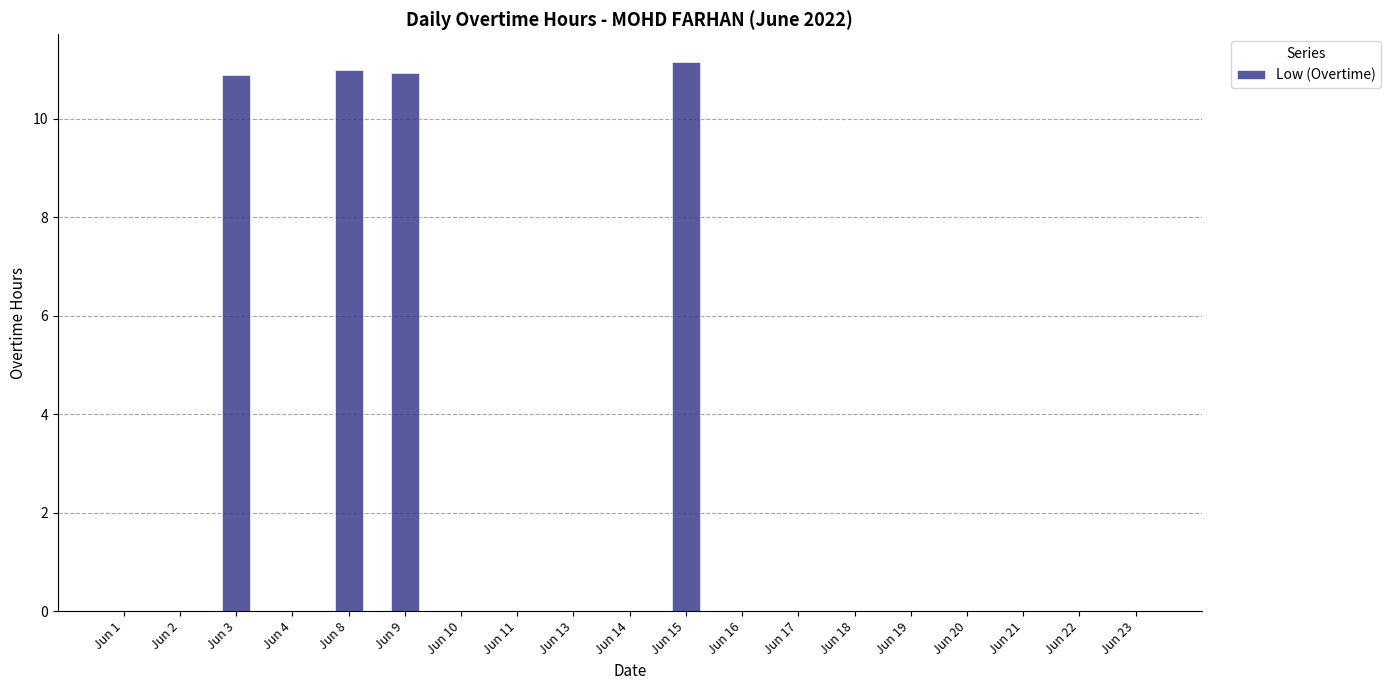

Between Jun 8 and Jun 17, which is larger?

Jun 8